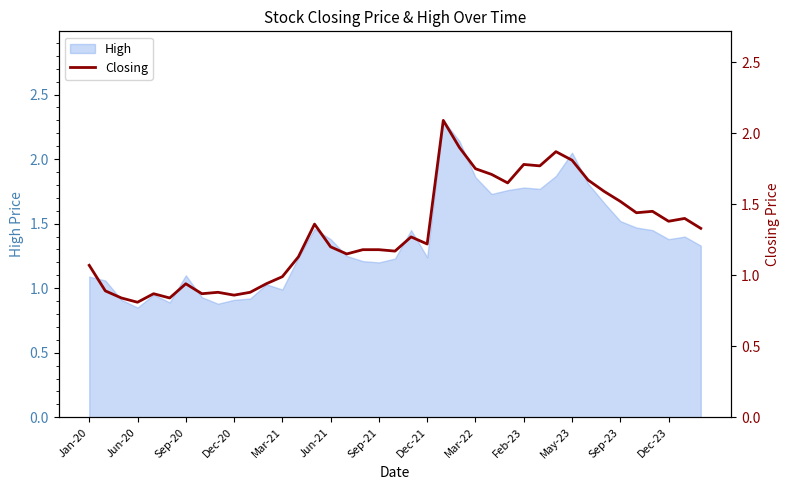

What is the highest value of the High series?

2.3